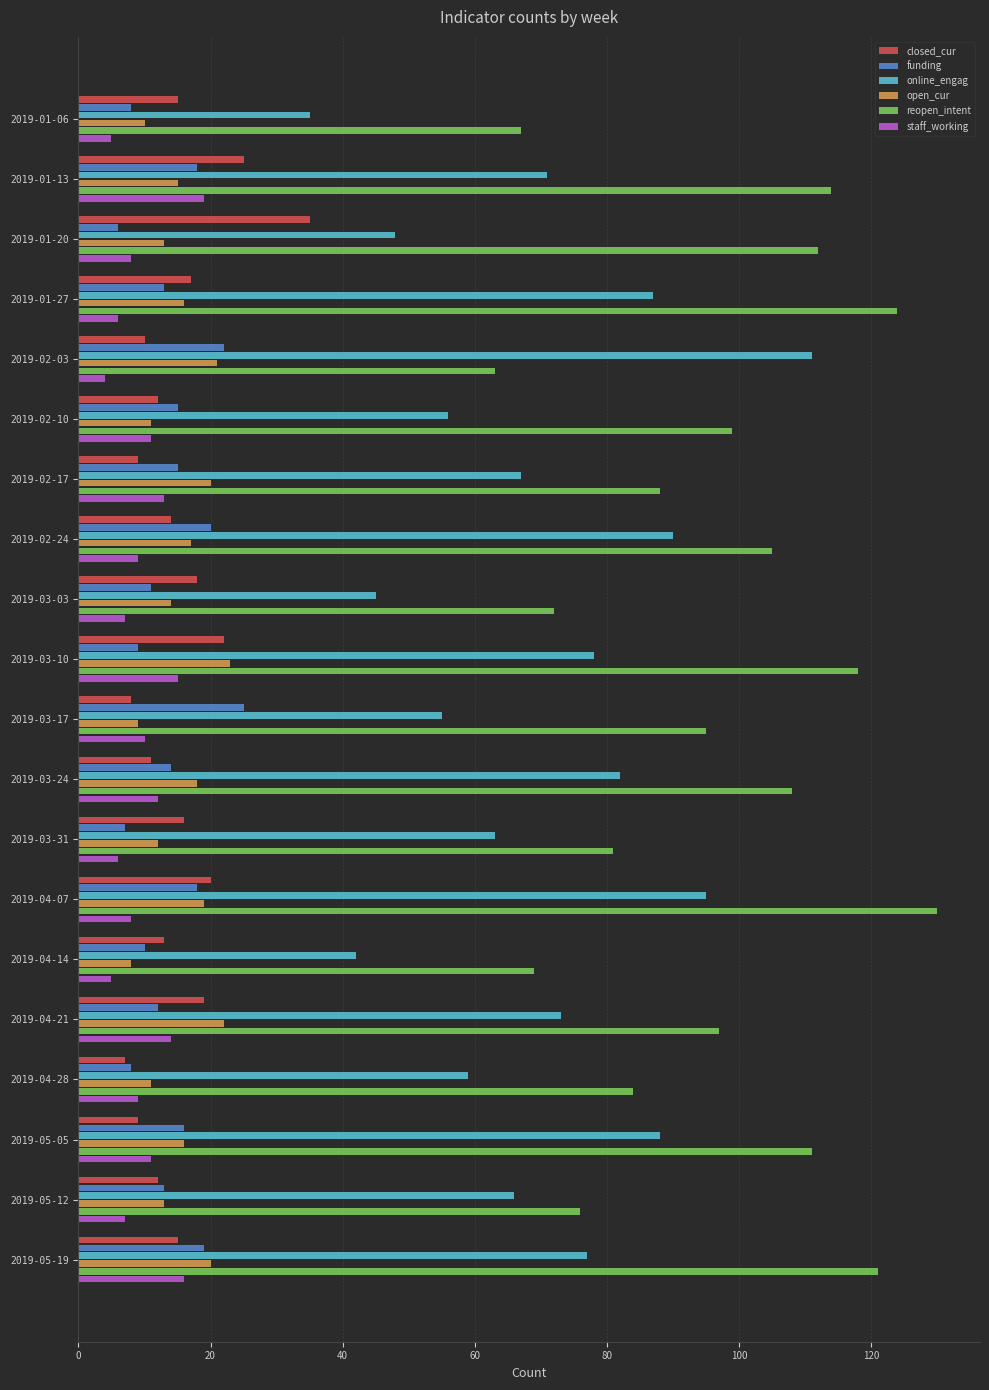

What are all the series names shown in the legend?

closed_cur, funding, online_engag, open_cur, reopen_intent, staff_working